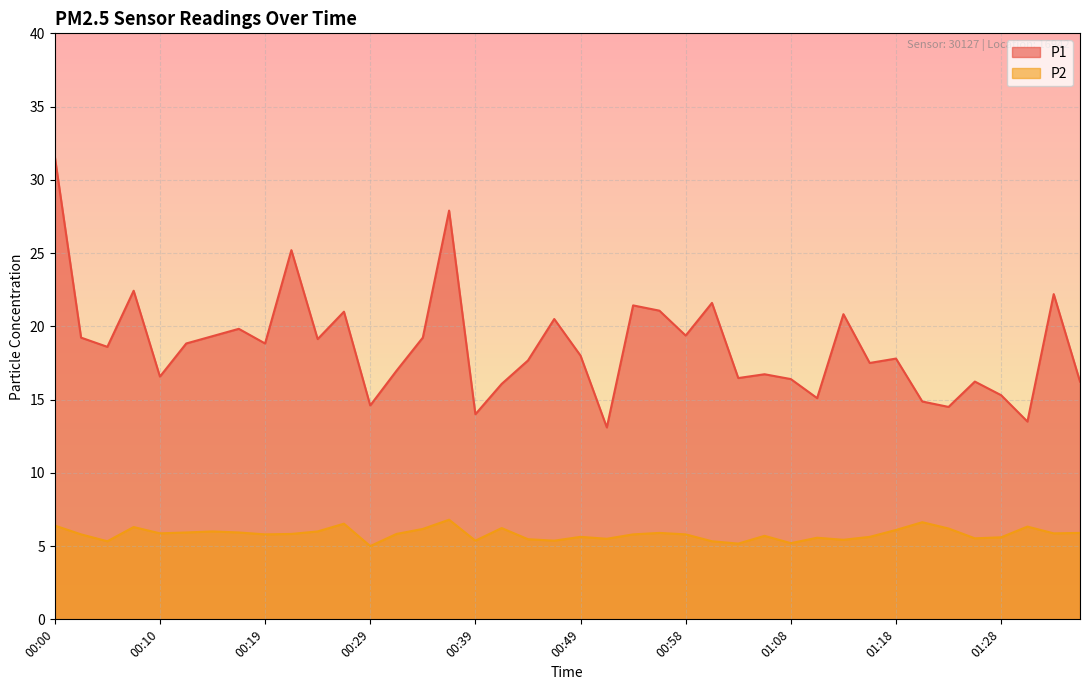

Which series has the largest range (max minus min)?

P1